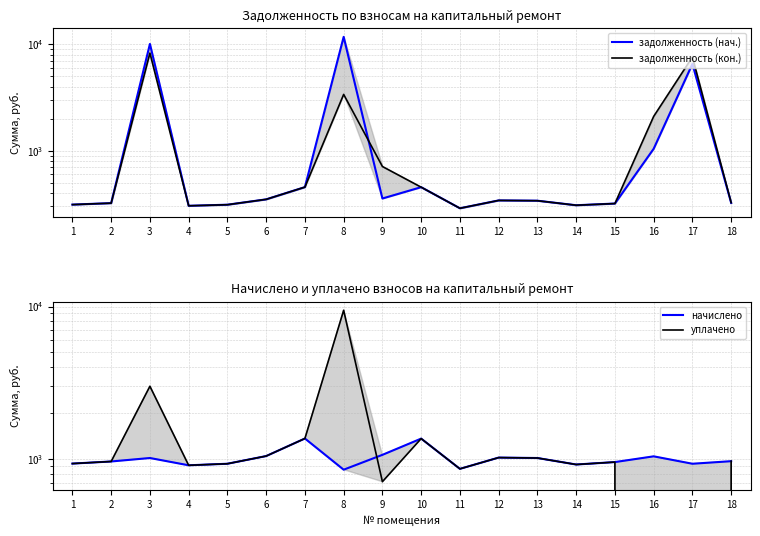

At which label does задолженность (нач.) reach its minimum?

11